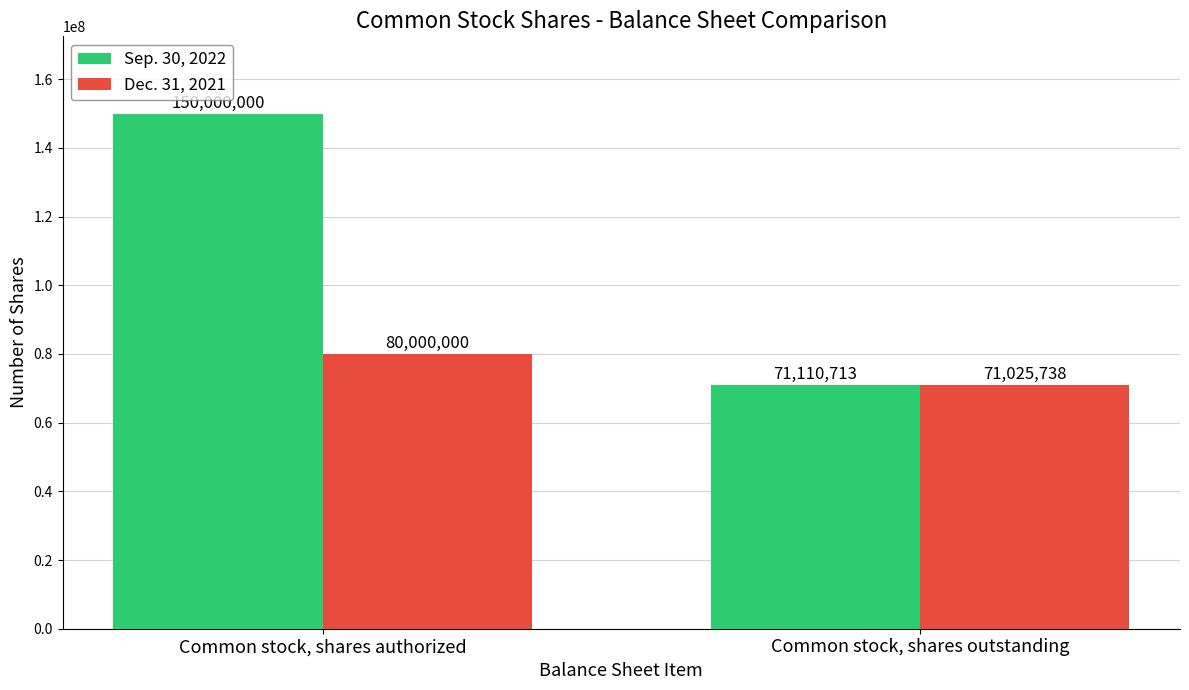

Where is Sep. 30, 2022 nearest to the value 110555356?

Common stock, shares outstanding